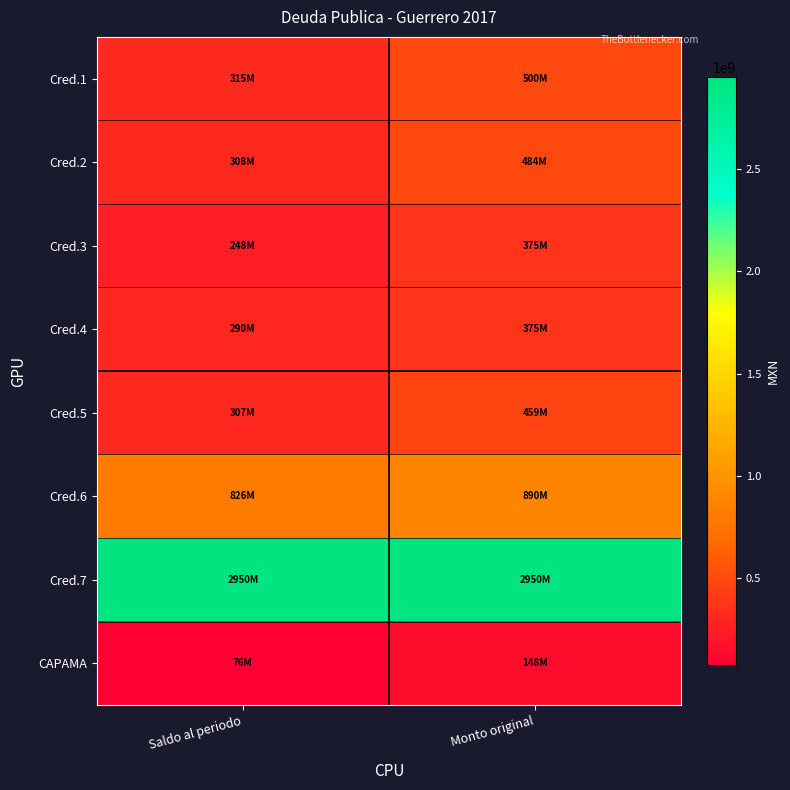

Count the number of categories in the chart.

2